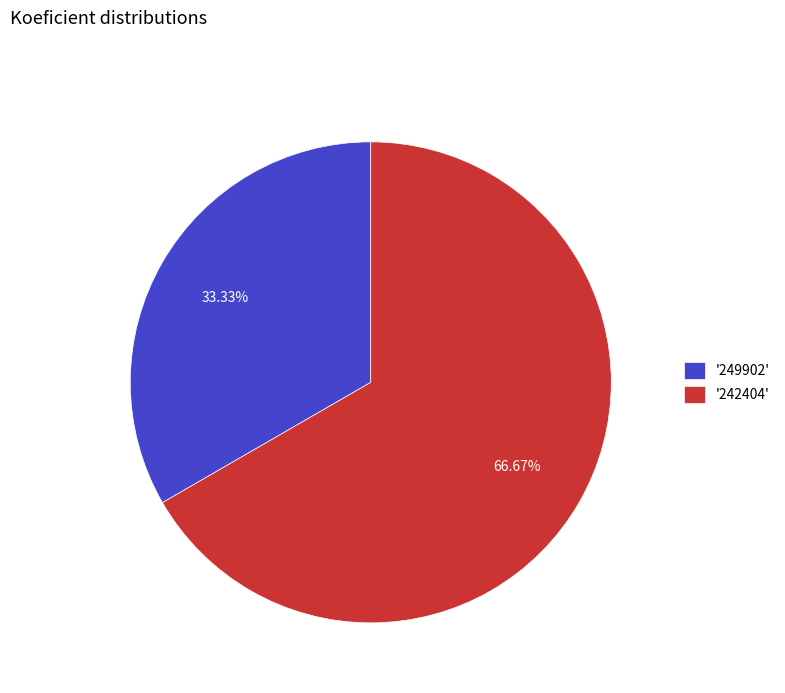

To the nearest percent, what is the average slice percentage?

50%